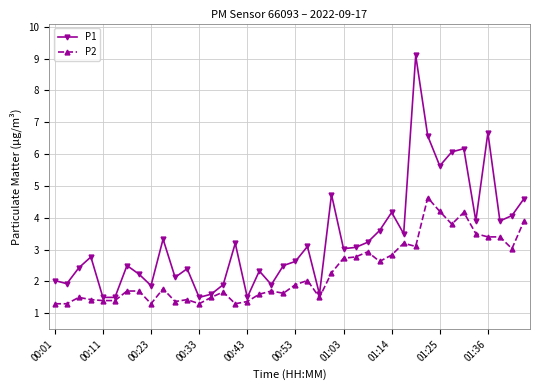

List the series in order of their peak value, lowest first.

P2, P1